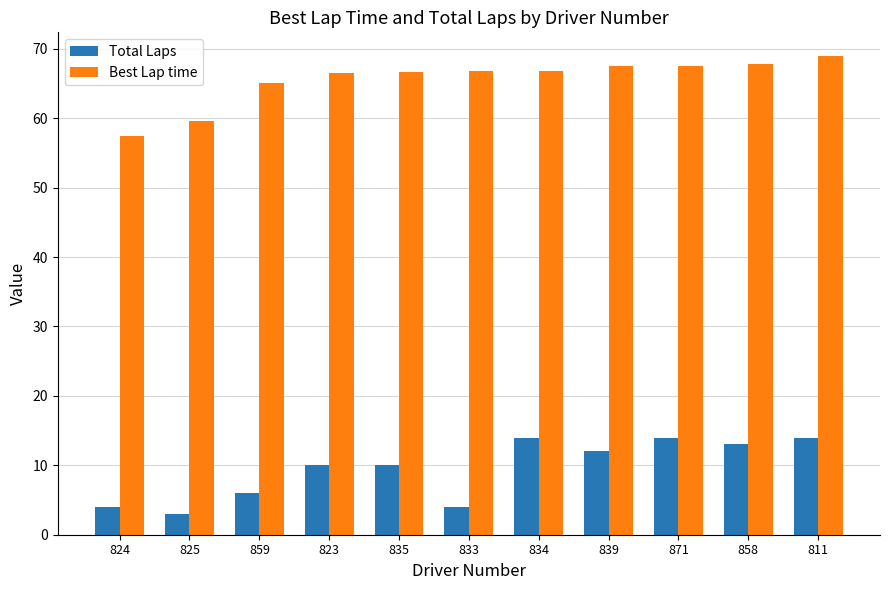

Are the bars grouped side by side (vs. stacked)?

Yes